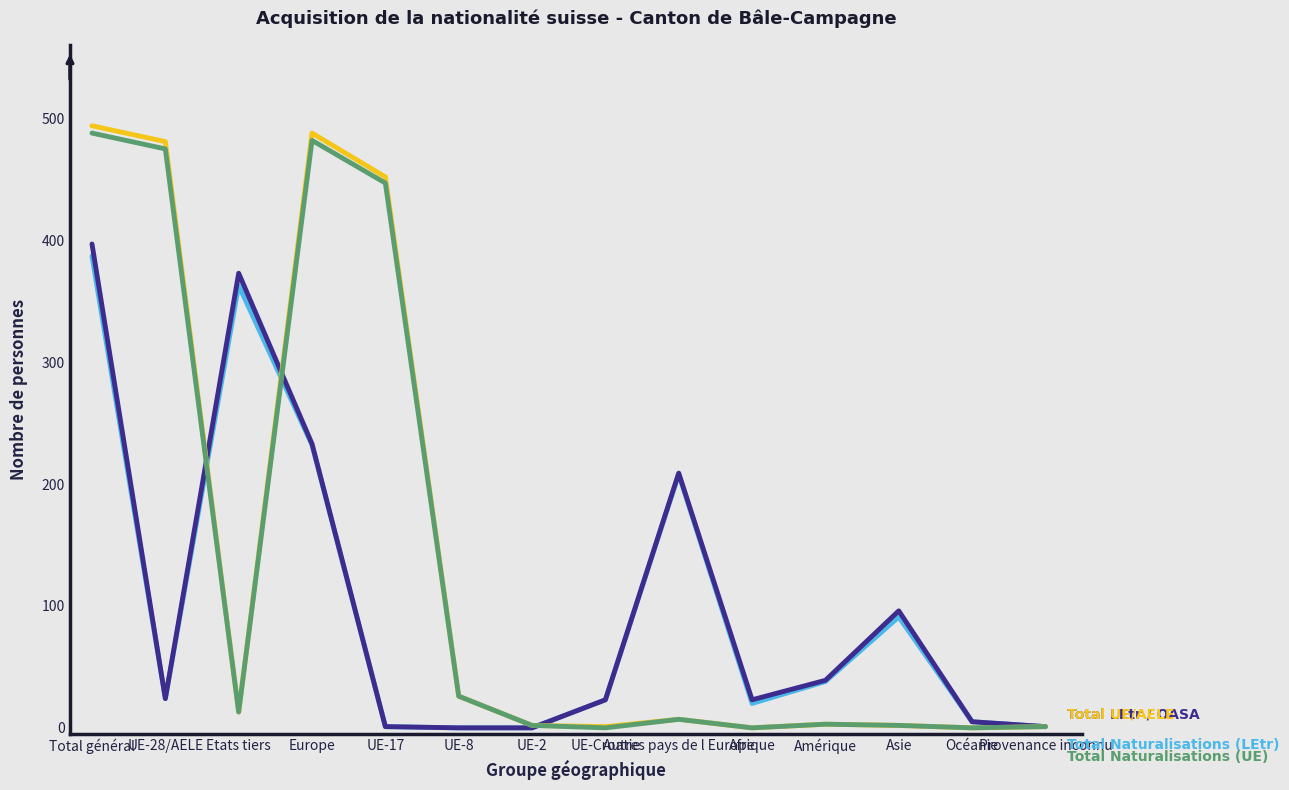

What is the maximum value shown in the chart?

494